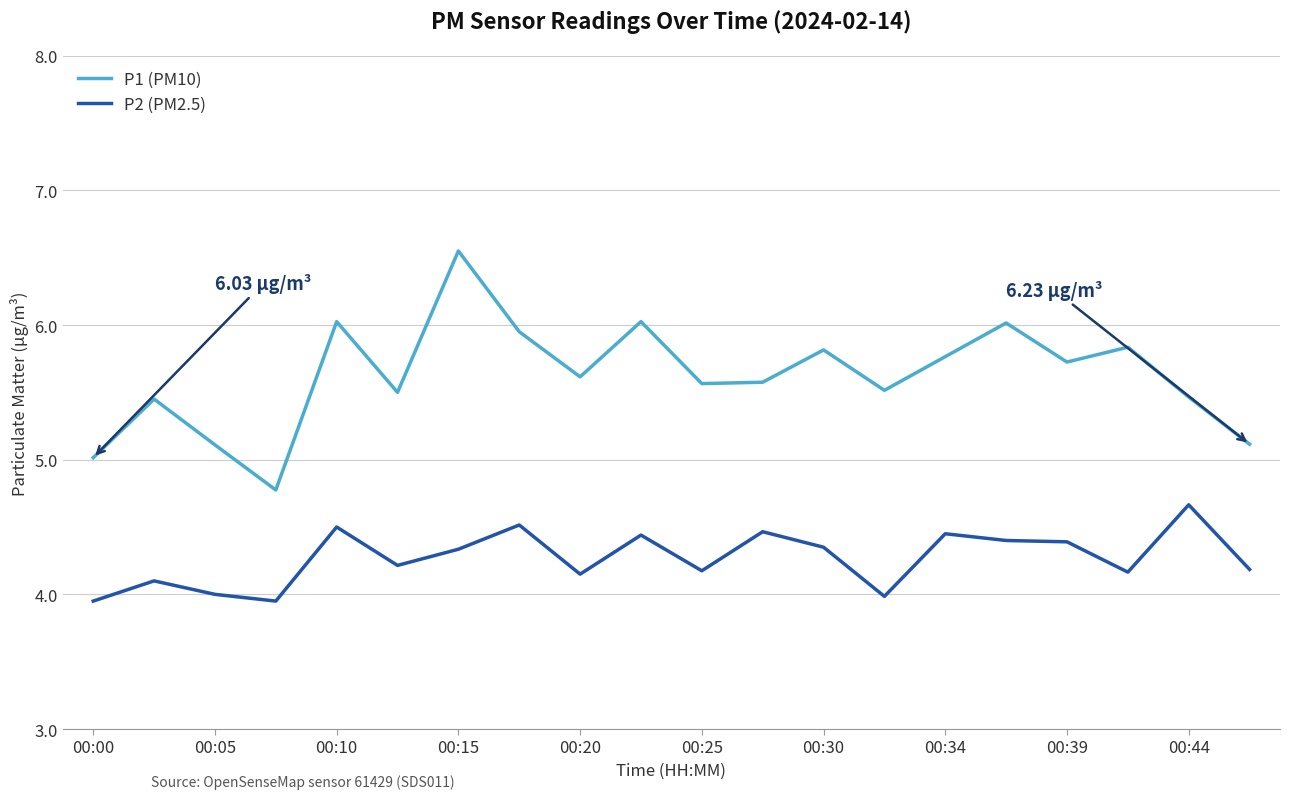

True or false: P2 (PM2.5) and P1 (PM10) intersect in this chart.

False